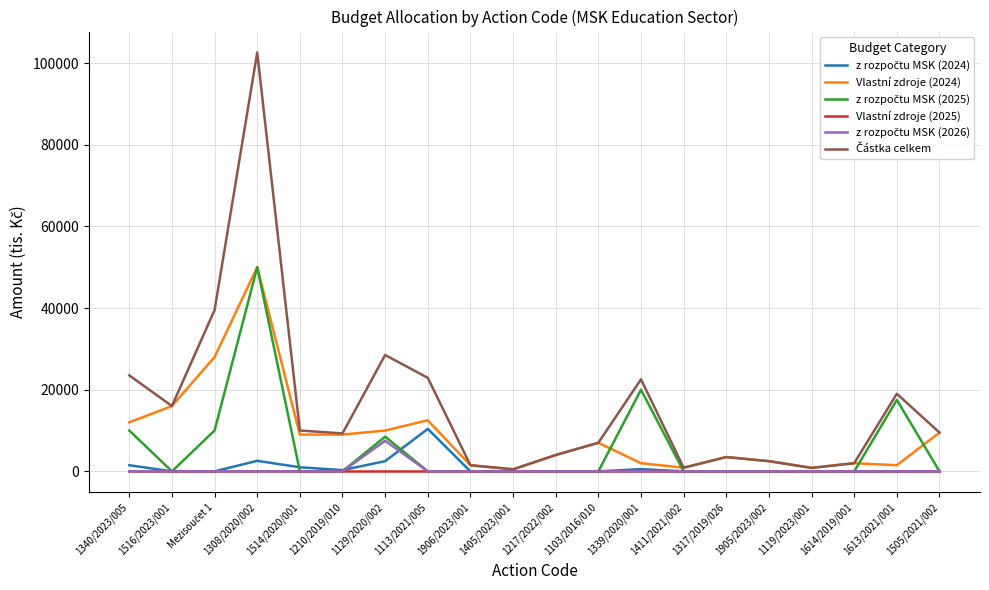

At which category is the sum across all series the highest?

1308/2020/002